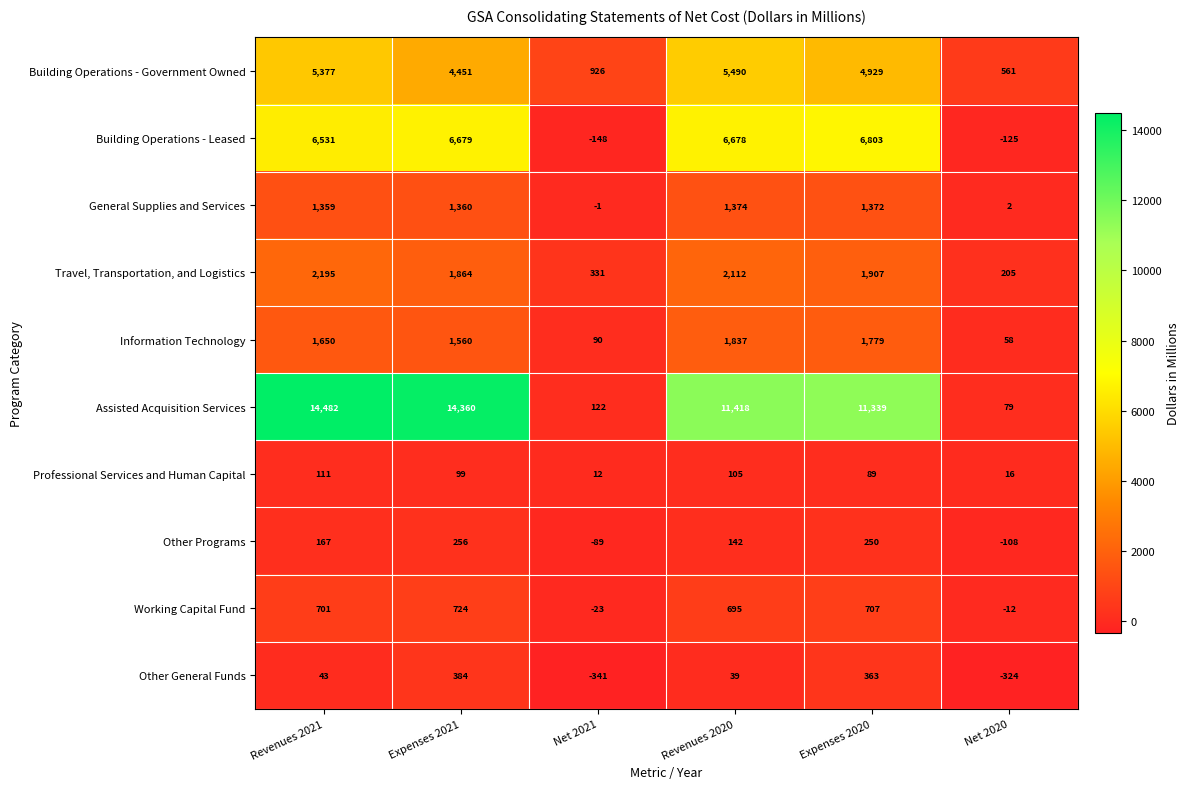

True or false: Assisted Acquisition Services has a value of 79 at Net 2020.

True